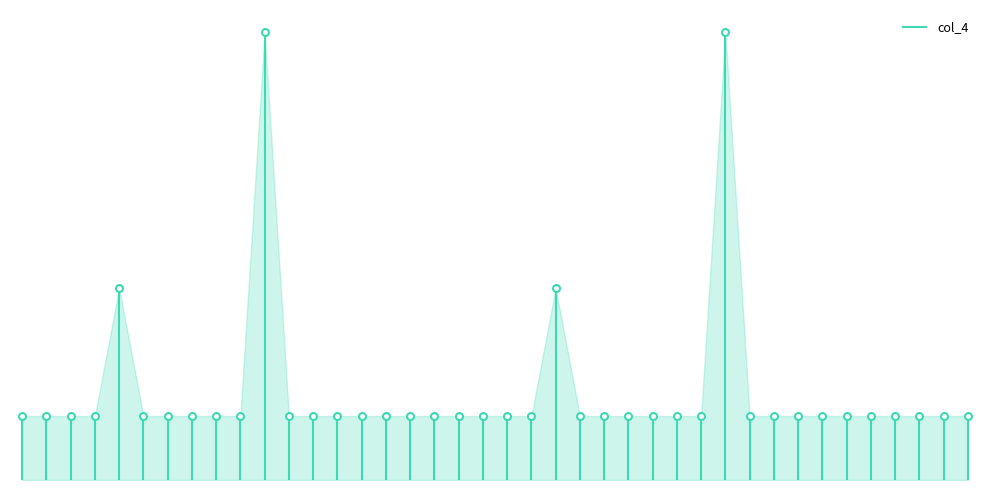

List the labels in order of value, smallest first.

0, 1, 2, 3, 5, 6, 7, 8, 9, 11, 12, 13, 14, 15, 16, 17, 18, 19, 20, 21, 23, 24, 25, 26, 27, 28, 30, 31, 32, 33, 34, 35, 36, 37, 38, 39, 4, 22, 10, 29